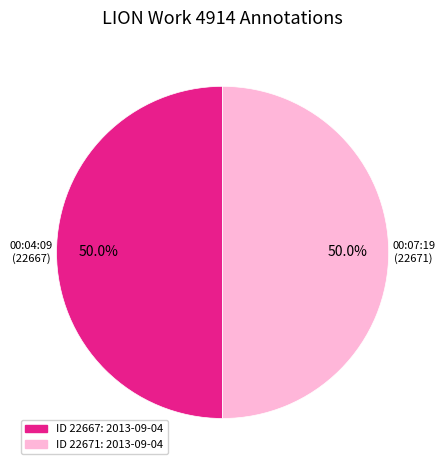

Combined, what portion of the pie is ID 22671: 2013-09-04 and ID 22667: 2013-09-04?

100.0%